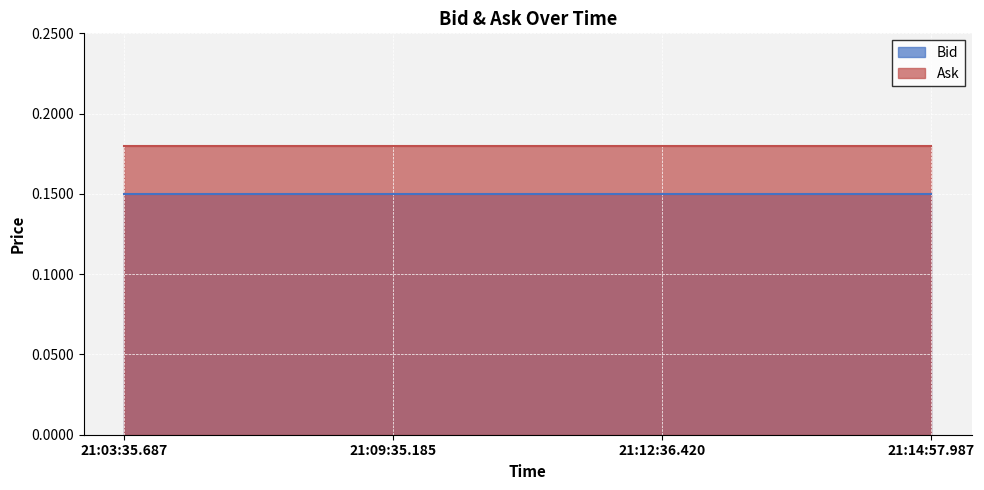

What is the sum of the Ask values at 21:03:35.687 and 21:12:36.420?

0.4